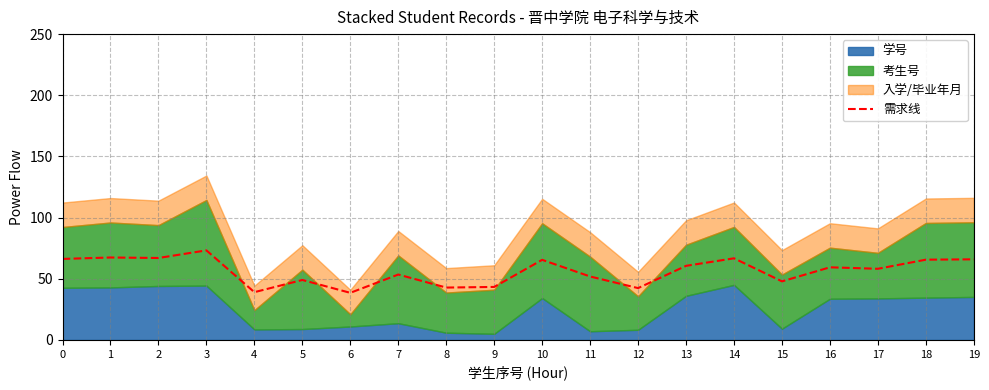

Reading left to right, list all the values displayed in this chart.

0=66.2	1=67.4	2=67.0	3=73.2	4=39.0	5=49.0	6=38.5	7=53.4	8=42.8	9=43.3	10=65.5	11=51.8	12=42.4	13=60.5	14=66.7	15=47.9	16=59.4	17=58.1	18=65.6	19=65.9